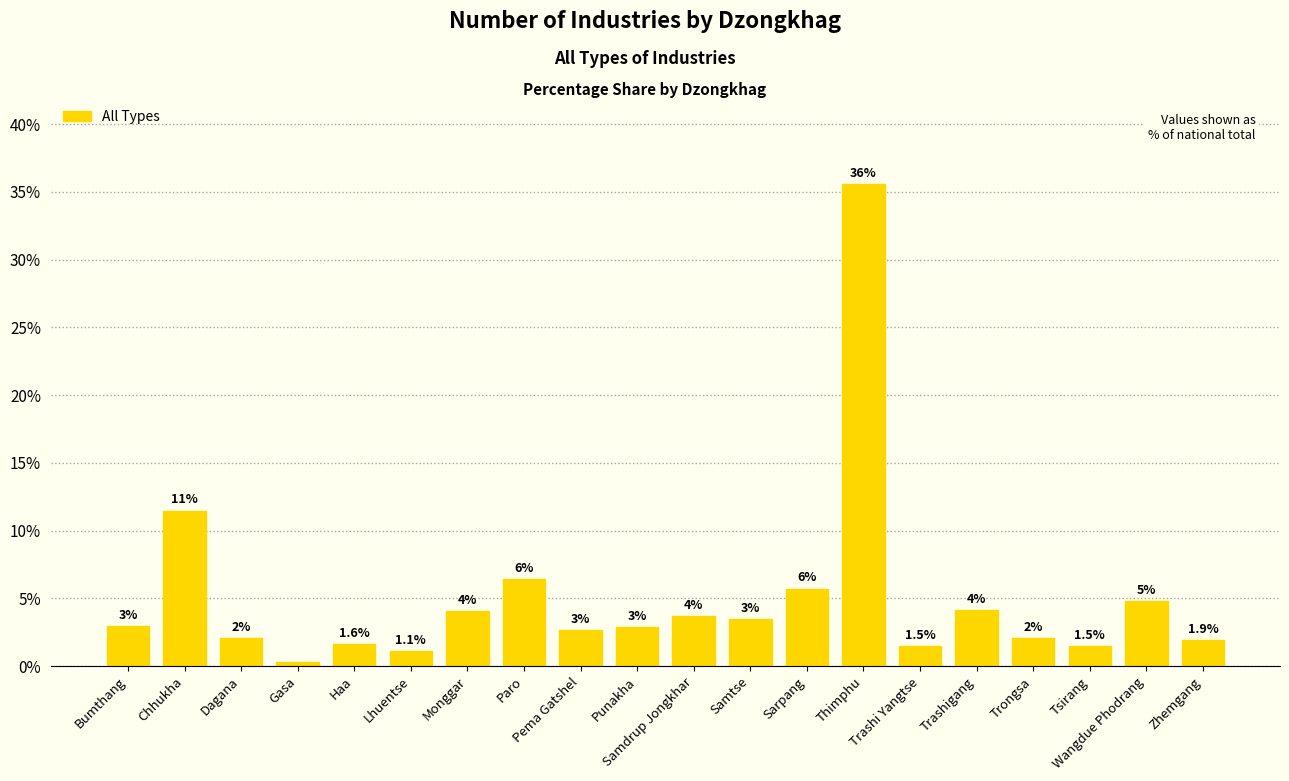

Between Thimphu and Chhukha, which is larger?

Thimphu